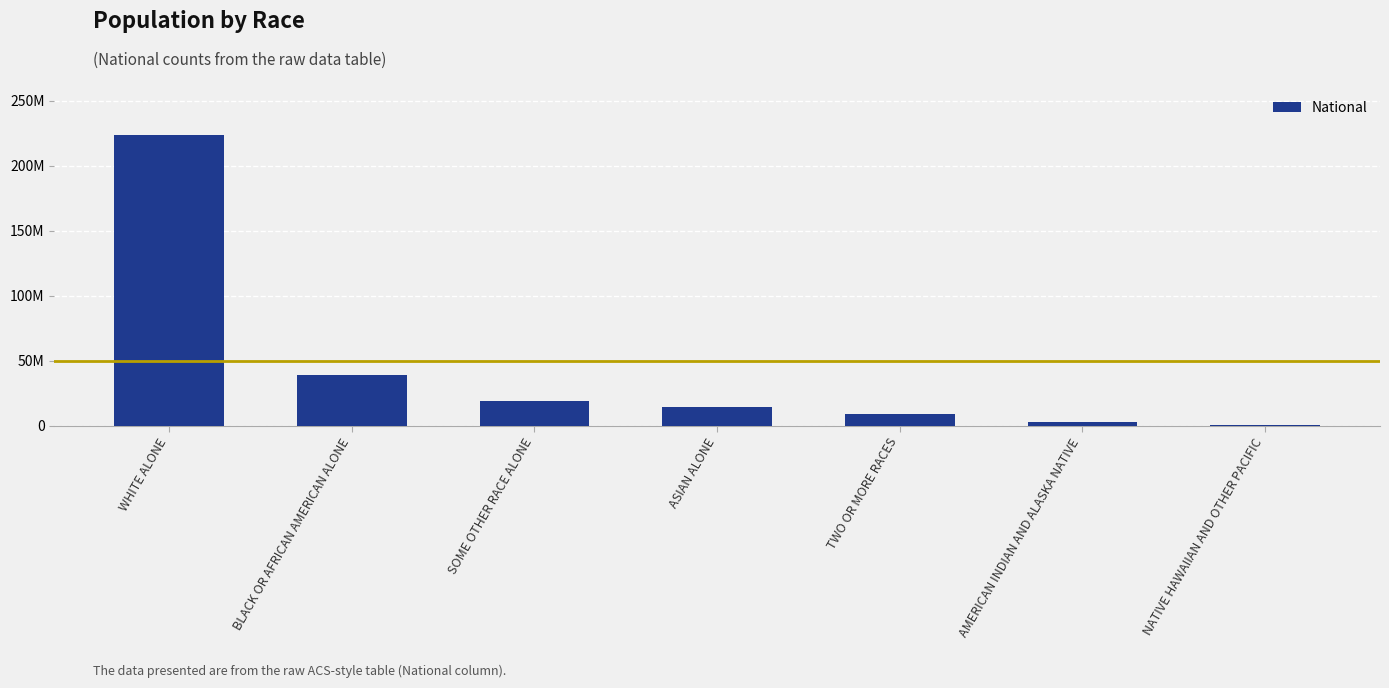

Which has a higher value, AMERICAN INDIAN AND ALASKA NATIVE or BLACK OR AFRICAN AMERICAN ALONE?

BLACK OR AFRICAN AMERICAN ALONE